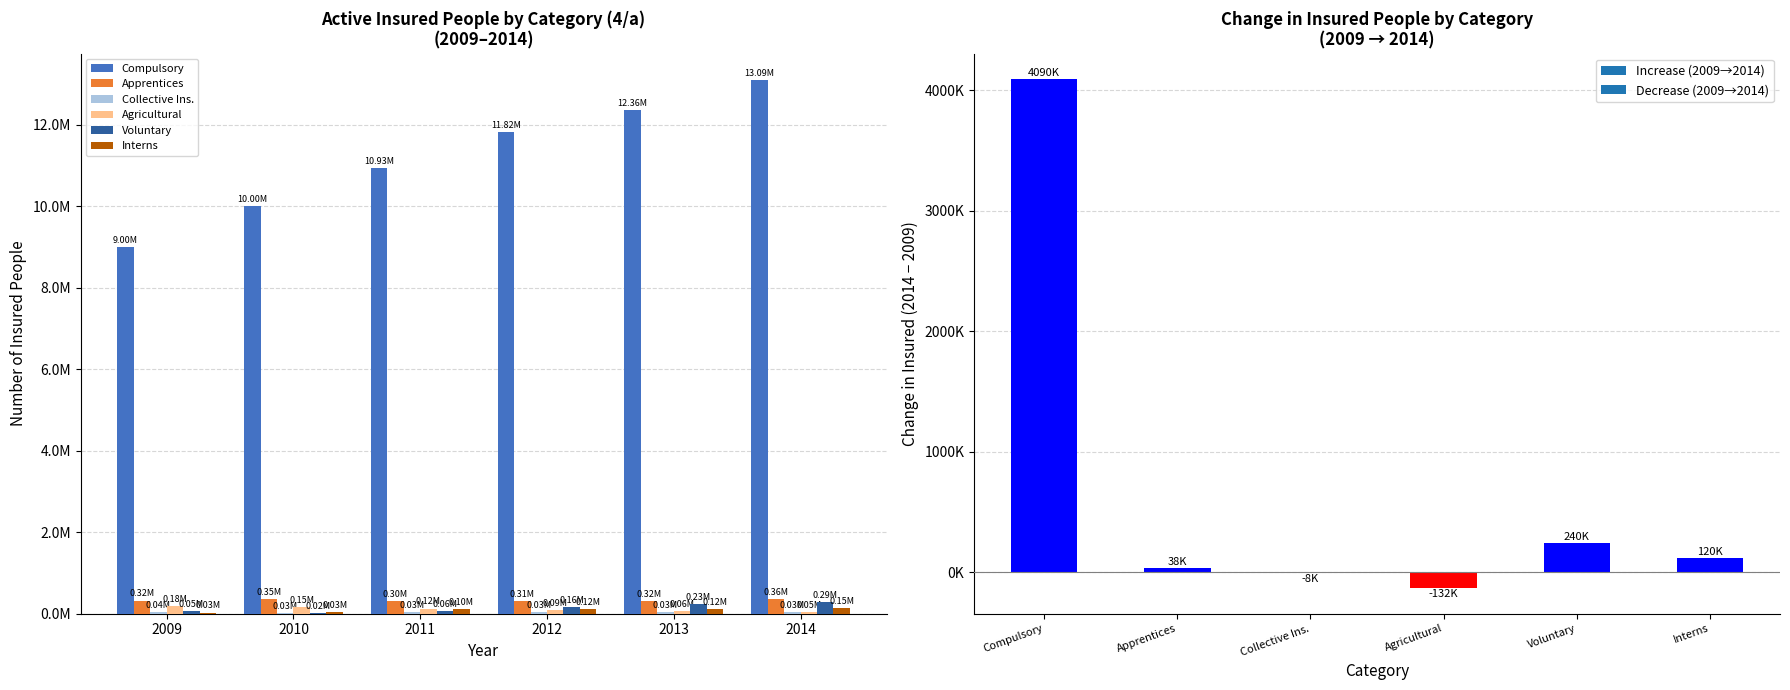

Rank the series at 2011 from highest to lowest value.

Compulsory, Apprentices, Agricultural, Interns, Voluntary, Collective Ins.